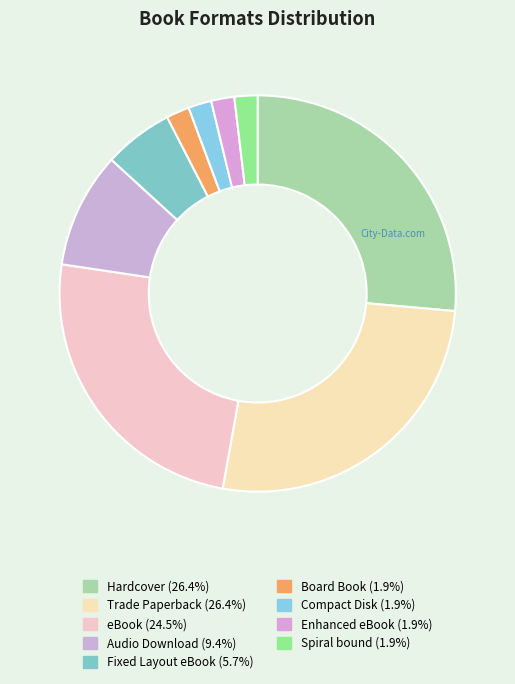

To the nearest percent, what is the difference between the largest and smallest slice percentages?

25%